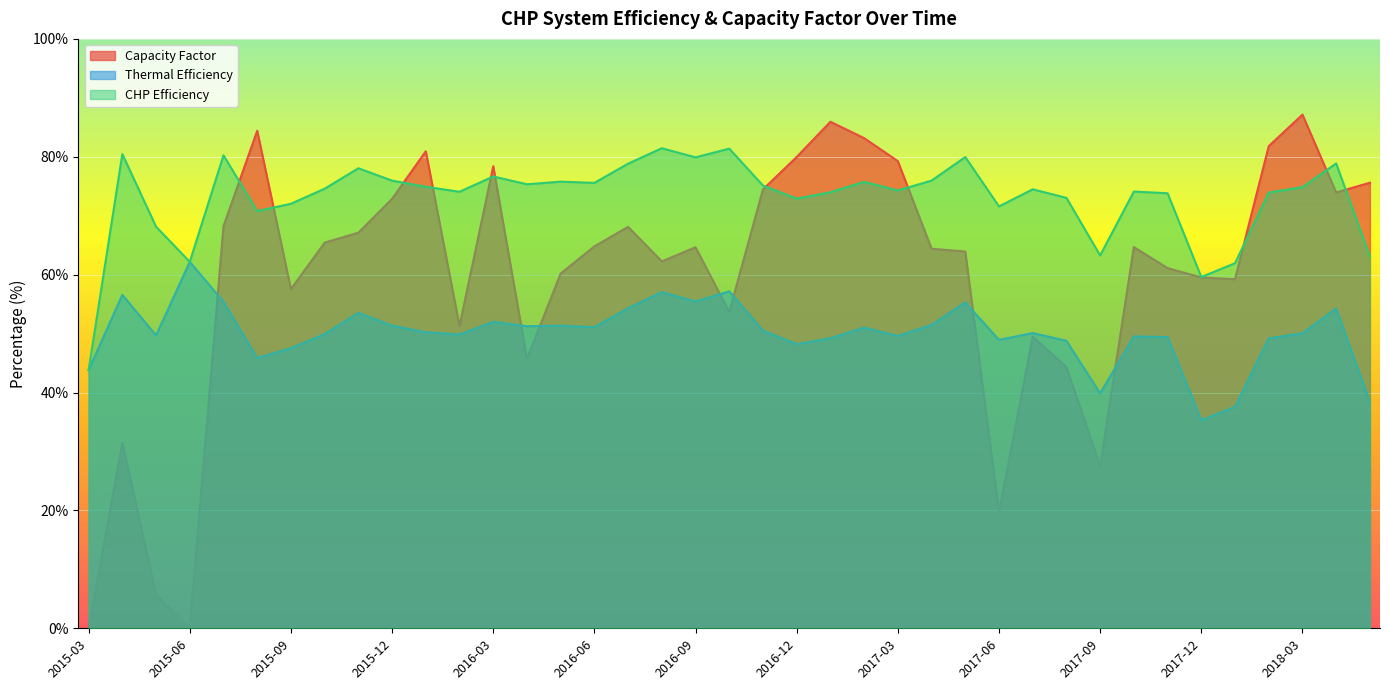

Rank the categories by CHP Efficiency value from lowest to highest.

2015-03, 2017-12, 2018-01, 2015-06, 2018-05, 2017-09, 2015-05, 2015-08, 2017-06, 2015-09, 2016-12, 2017-08, 2017-11, 2018-02, 2017-01, 2016-02, 2017-10, 2017-03, 2017-07, 2015-10, 2018-03, 2016-01, 2016-11, 2016-04, 2016-06, 2017-02, 2016-05, 2015-12, 2017-04, 2016-03, 2015-11, 2016-07, 2018-04, 2016-09, 2017-05, 2015-07, 2015-04, 2016-10, 2016-08